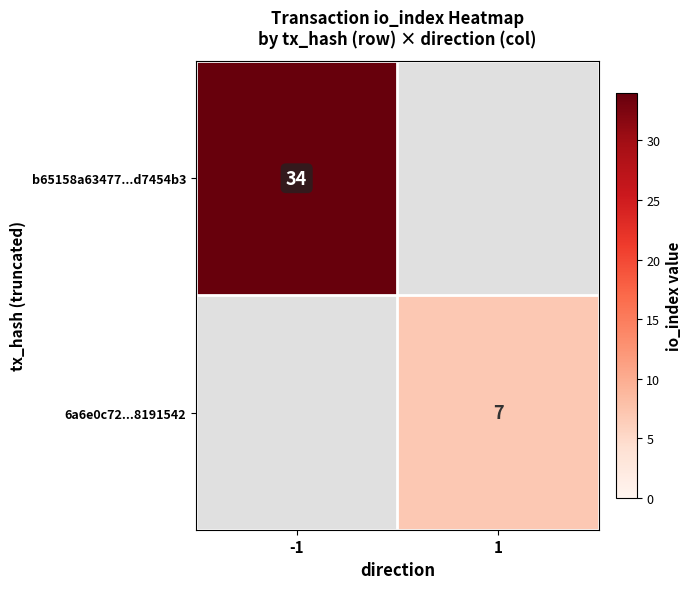

The 6a6e0c72...8191542 series shows 7 at 1. True or false?

True